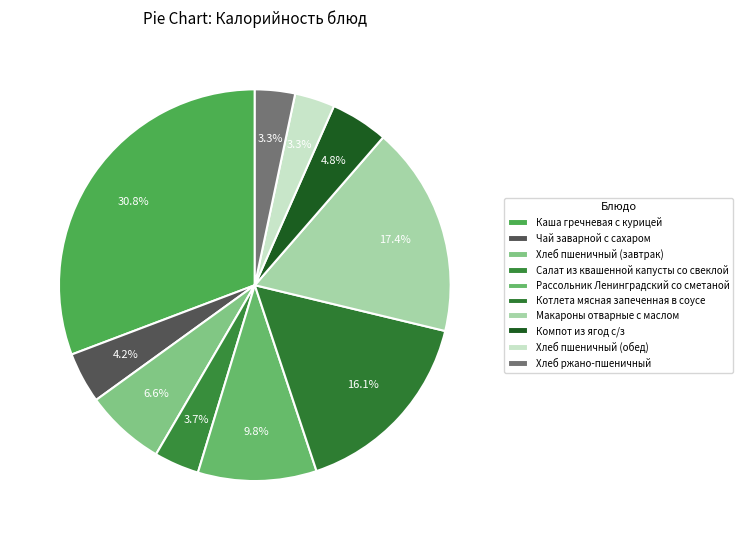

Does Хлеб ржано-пшеничный account for over 50% of the chart?

No